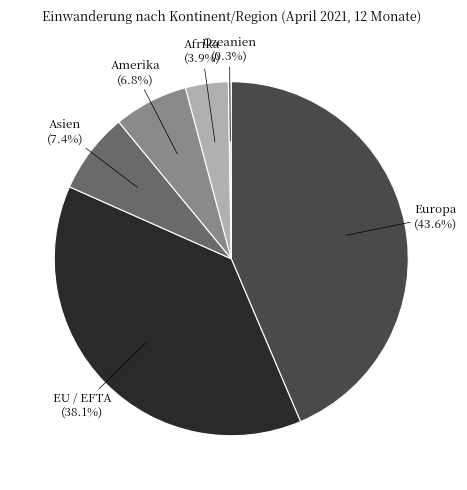

Which category has the biggest portion of the pie?

Europa